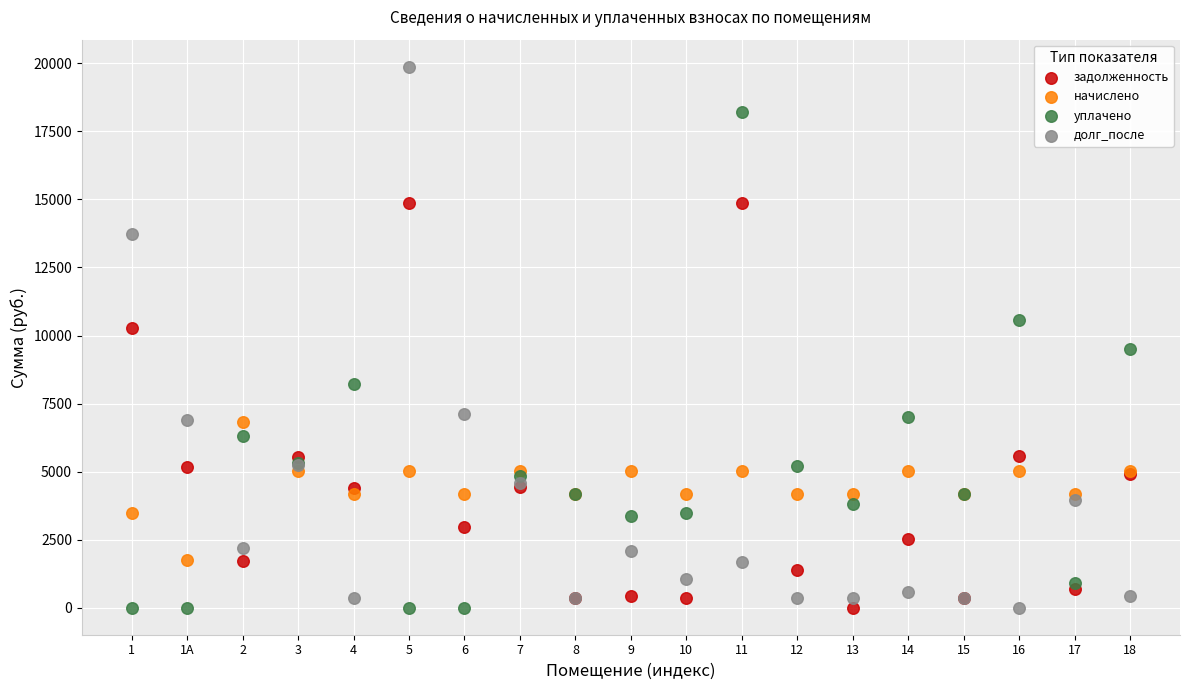

Which series reaches the maximum Y coordinate?

долг_после